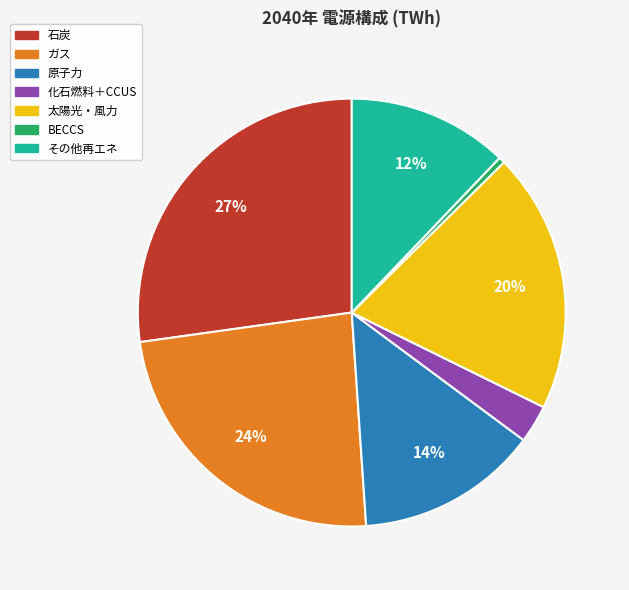

Which slice is the smallest?

BECCS